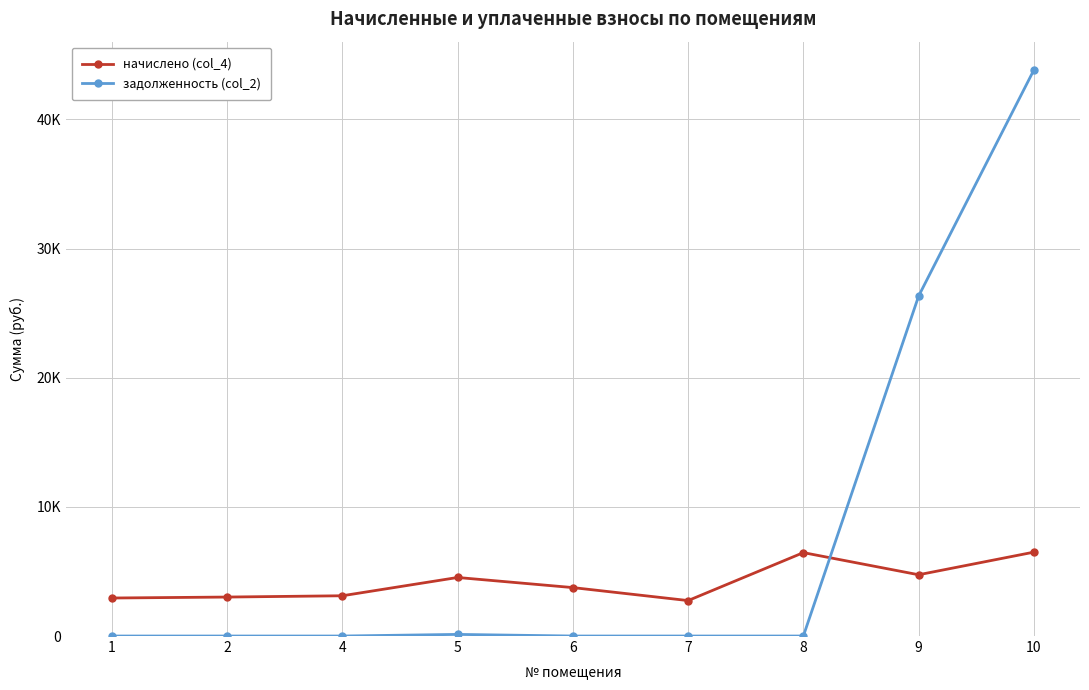

Between which two adjacent categories do начислено (col_4) and задолженность (col_2) first intersect?

8 and 9